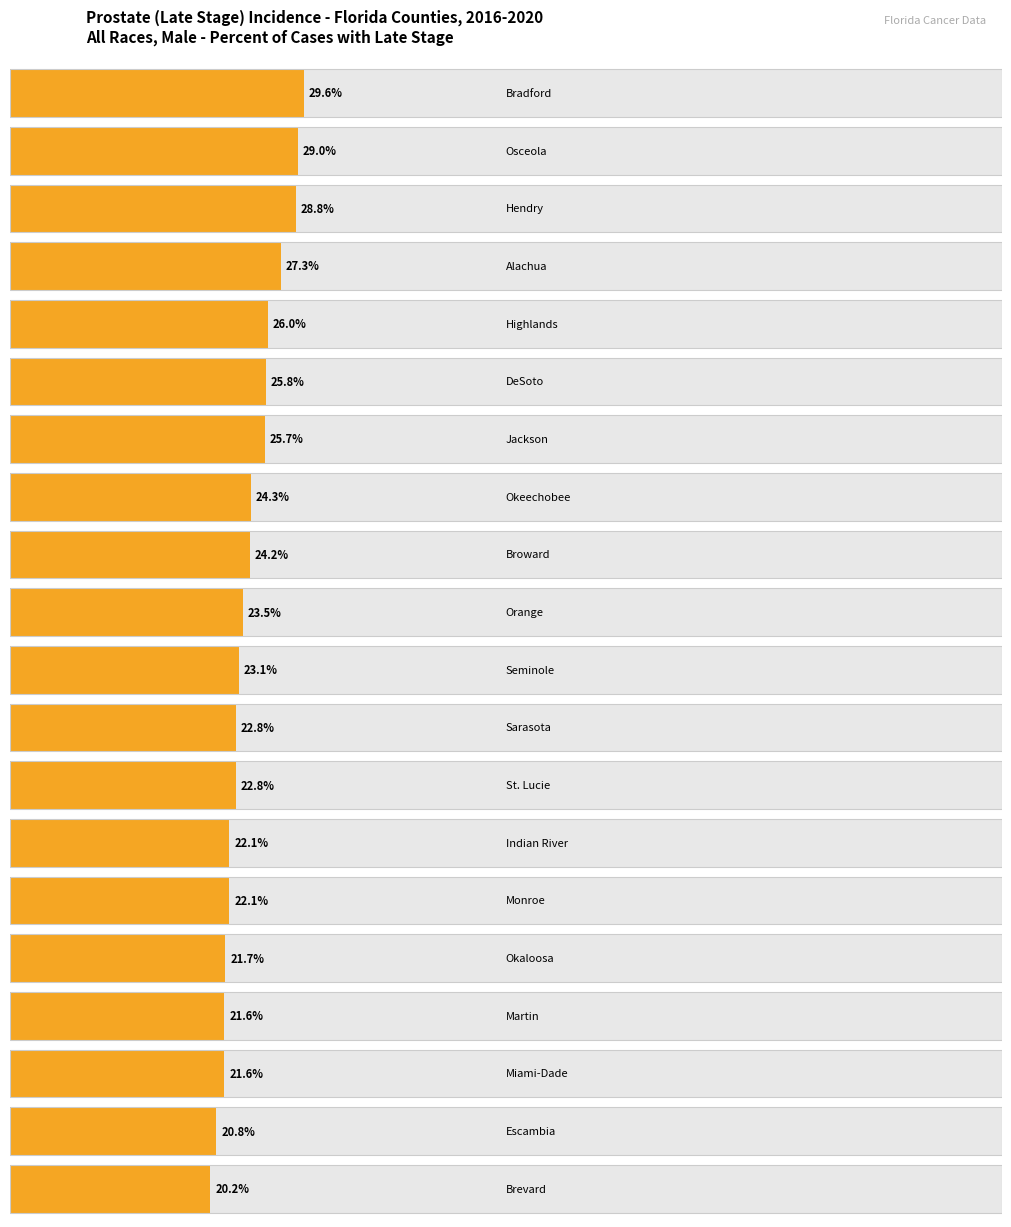

Reading left to right, what are all the values shown in this chart?

29.6	29.0	28.8	27.3	26.0	25.8	25.7	24.3	24.2	23.5	23.1	22.8	22.8	22.1	22.1	21.7	21.6	21.6	20.8	20.2